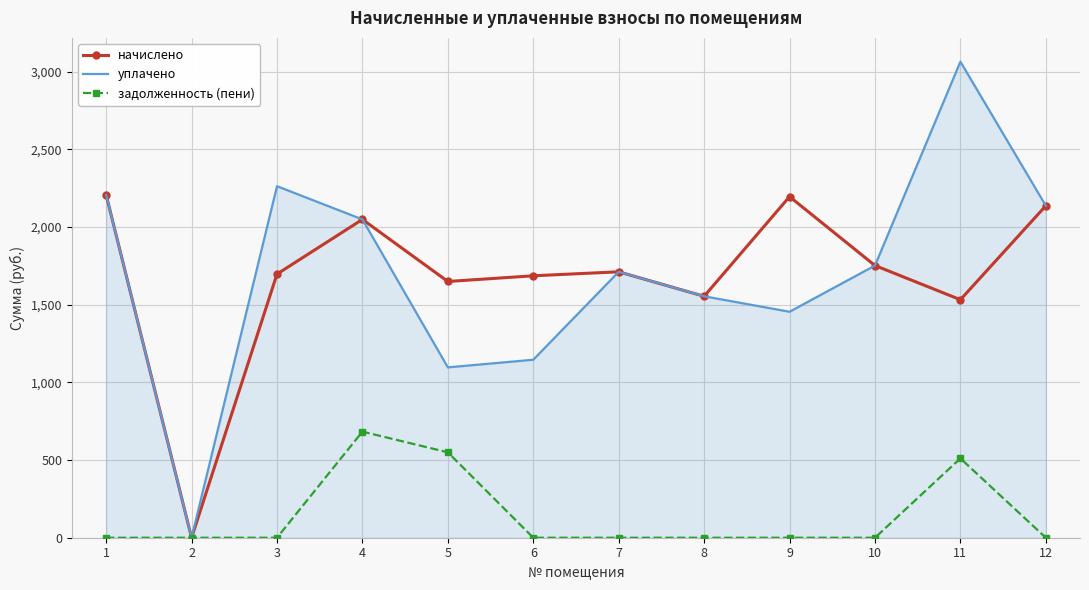

What is the spread (max minus min) of values at 3?

2263.2